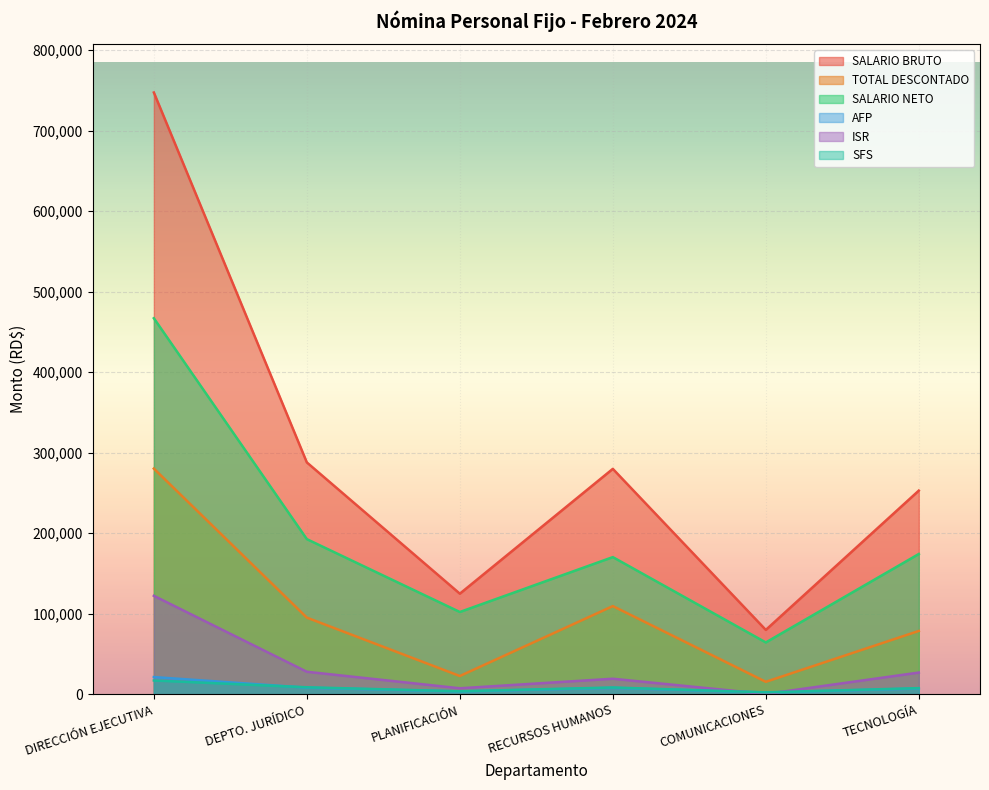

At which category is the sum across all series the highest?

DIRECCIÓN EJECUTIVA